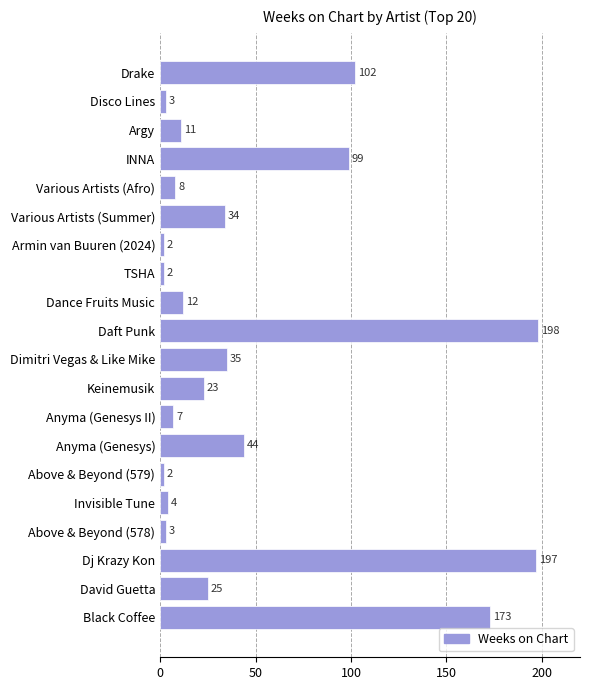

What is the average value?

49